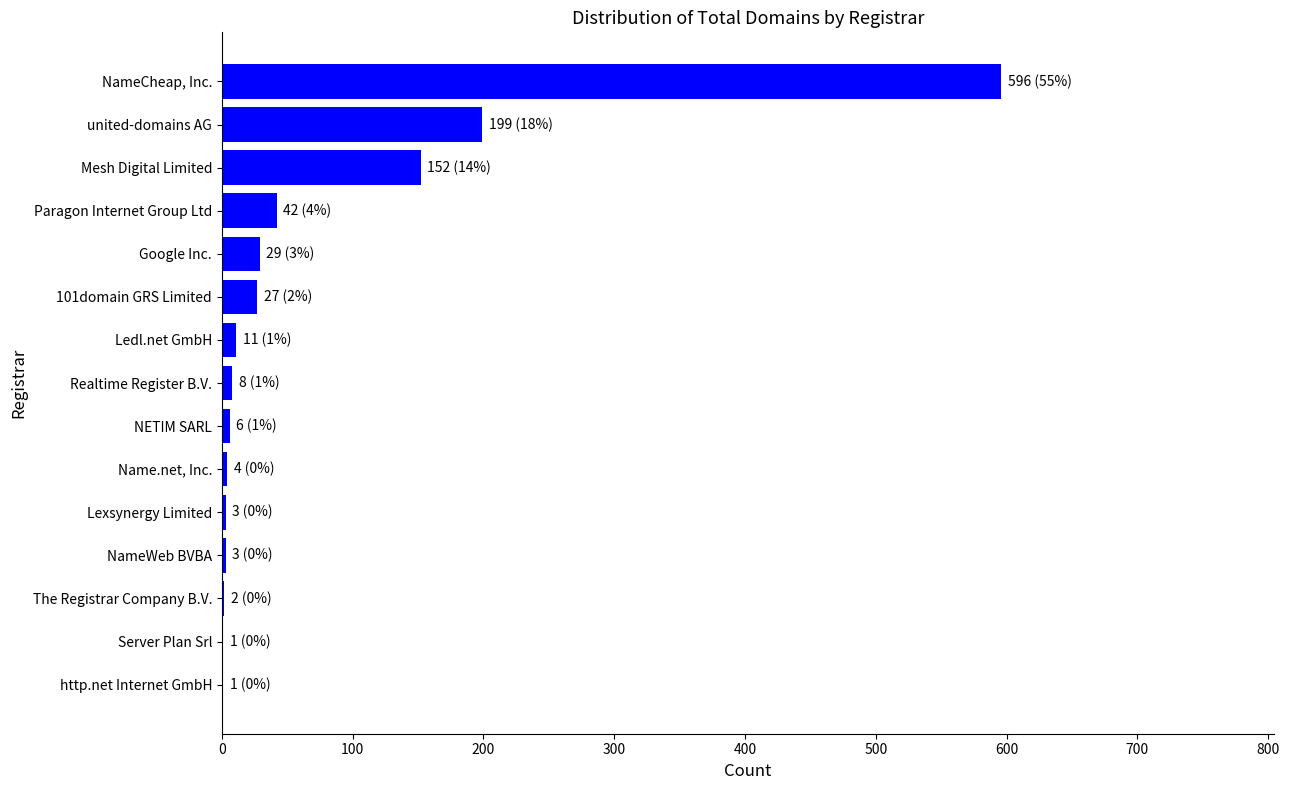

Which has a higher value, united-domains AG or http.net Internet GmbH?

united-domains AG